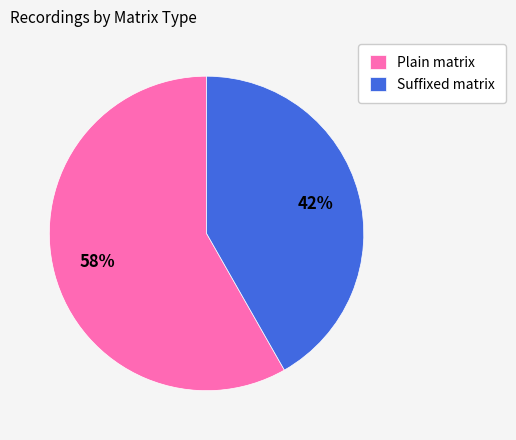

To the nearest percent, what portion does Plain matrix represent?

58%